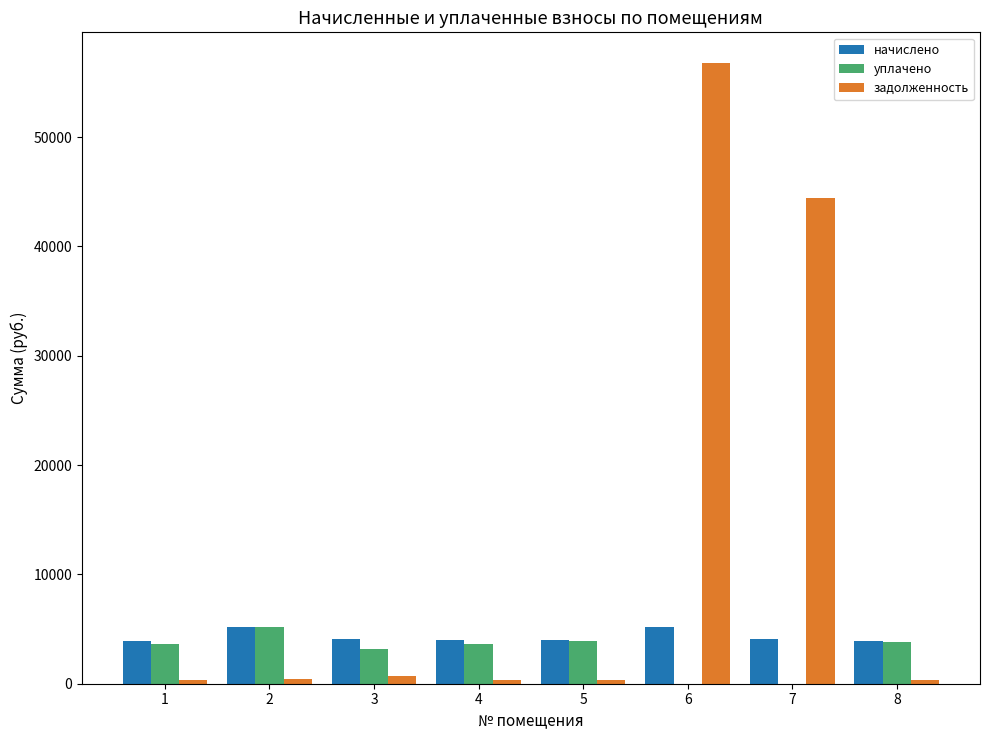

What is the maximum value for задолженность?

56754.4